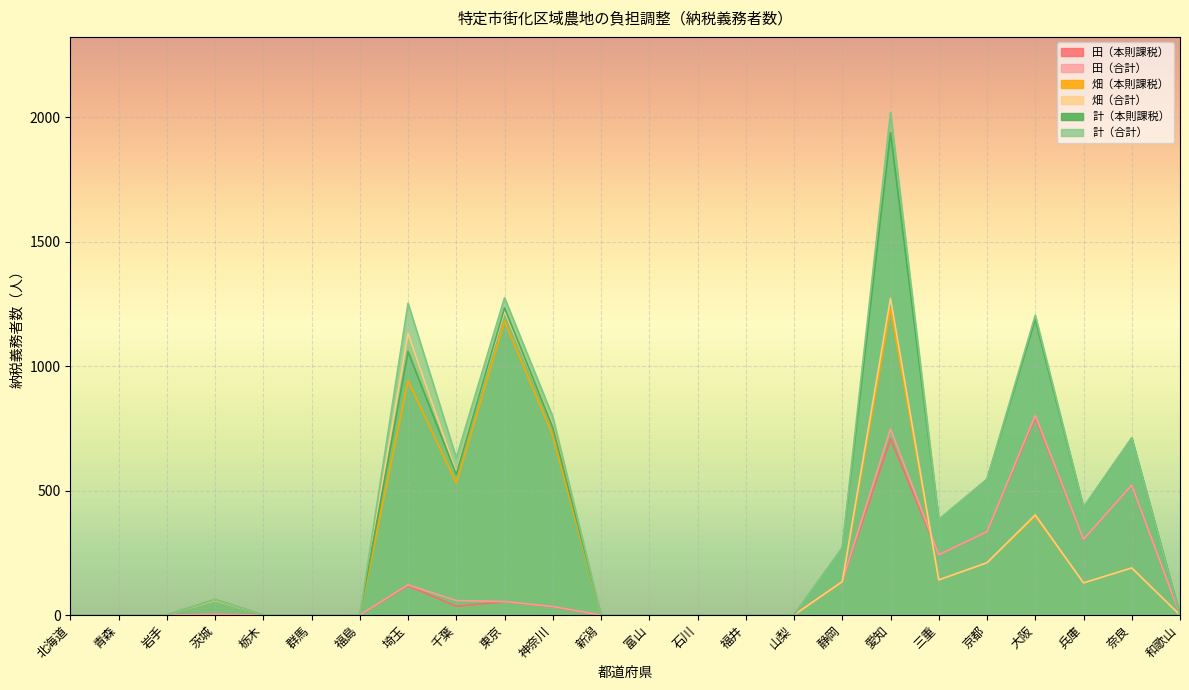

At which category does 田（本則課税） reach its first local peak?

茨城